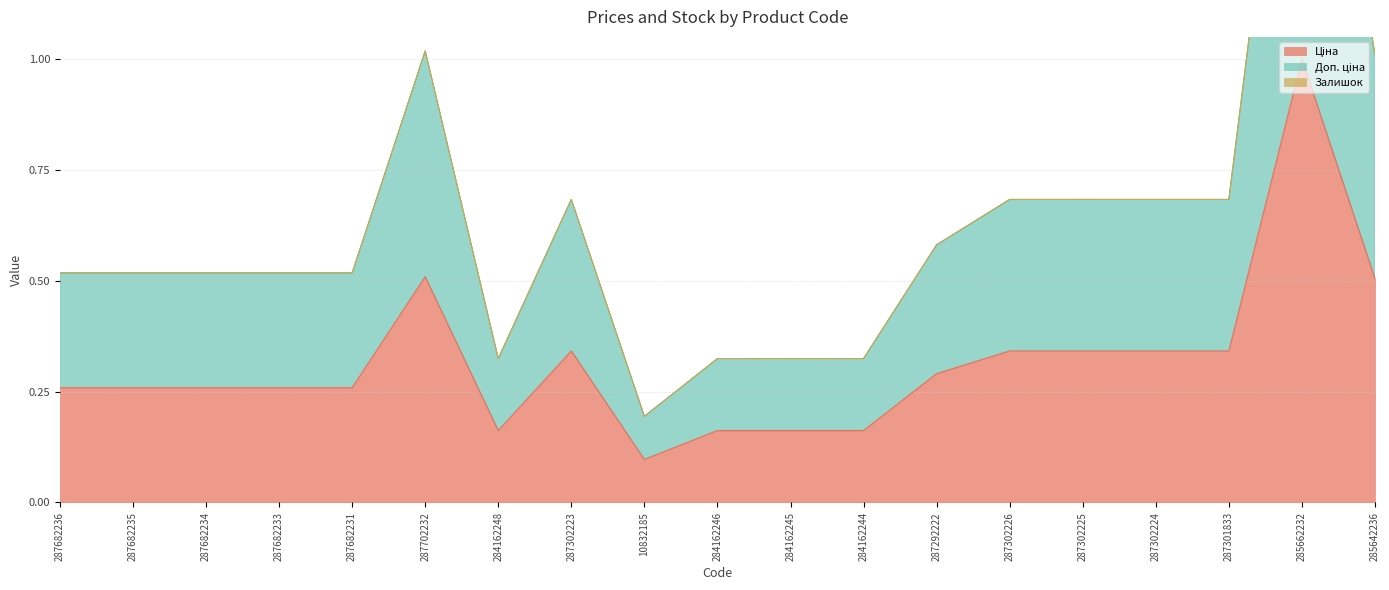

How many categories are shown in the chart?

19